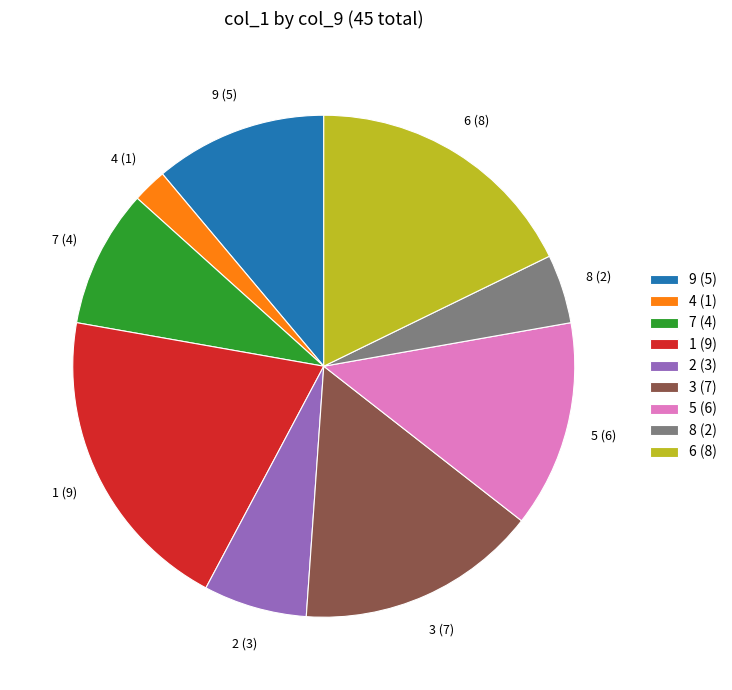

True or false: 8 accounts for 4% of the total.

True